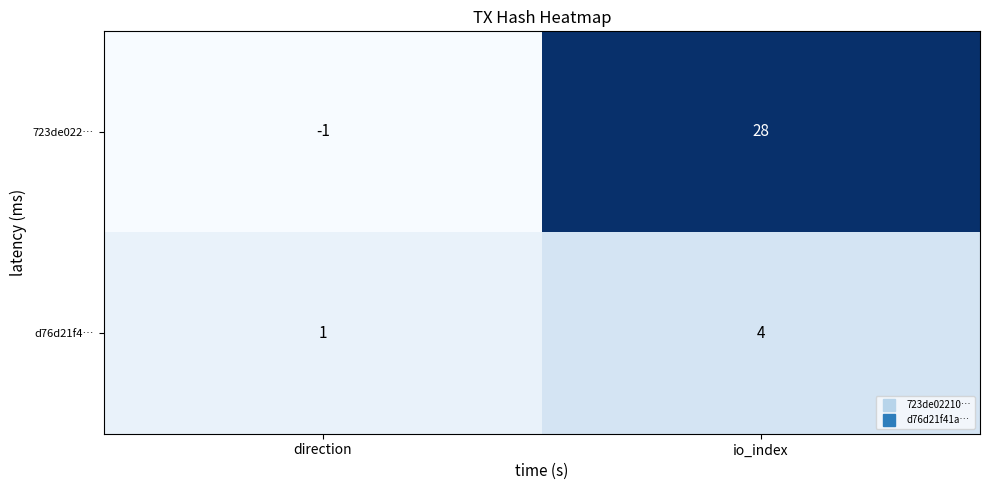

Reading left to right, transcribe all the data shown in this chart.

723de022…: direction=-1	io_index=28
d76d21f4…: direction=1	io_index=4